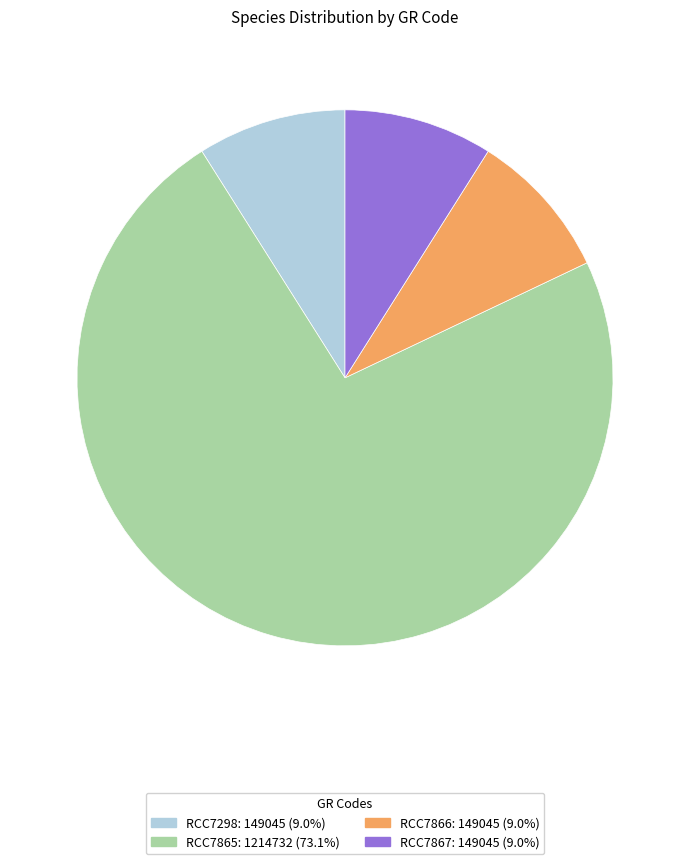

Which category has the biggest portion of the pie?

RCC7865